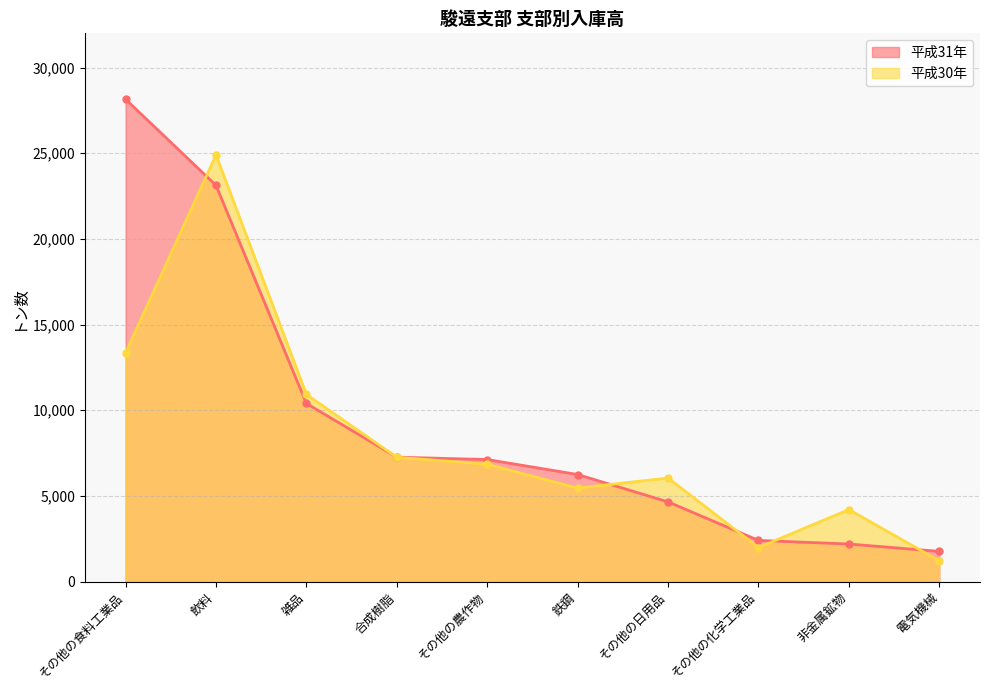

Which series changed the most between 飲料 and 鉄鋼?

平成30年